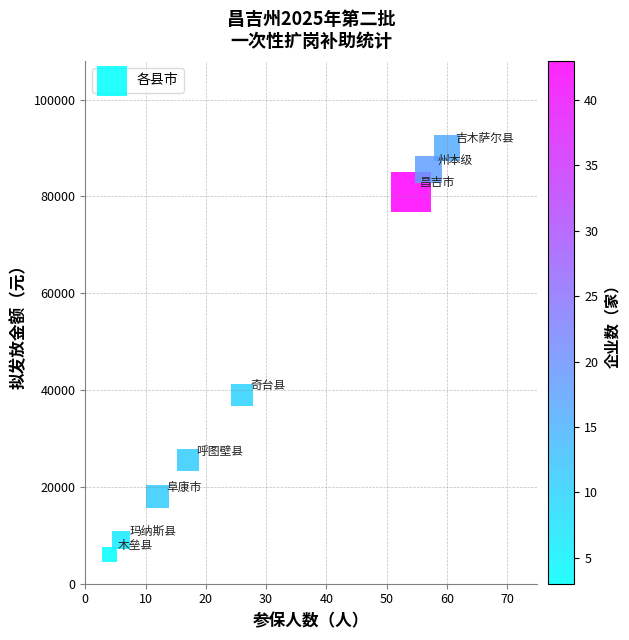

What Y value in the scatter plot is closest to 48000?

39000